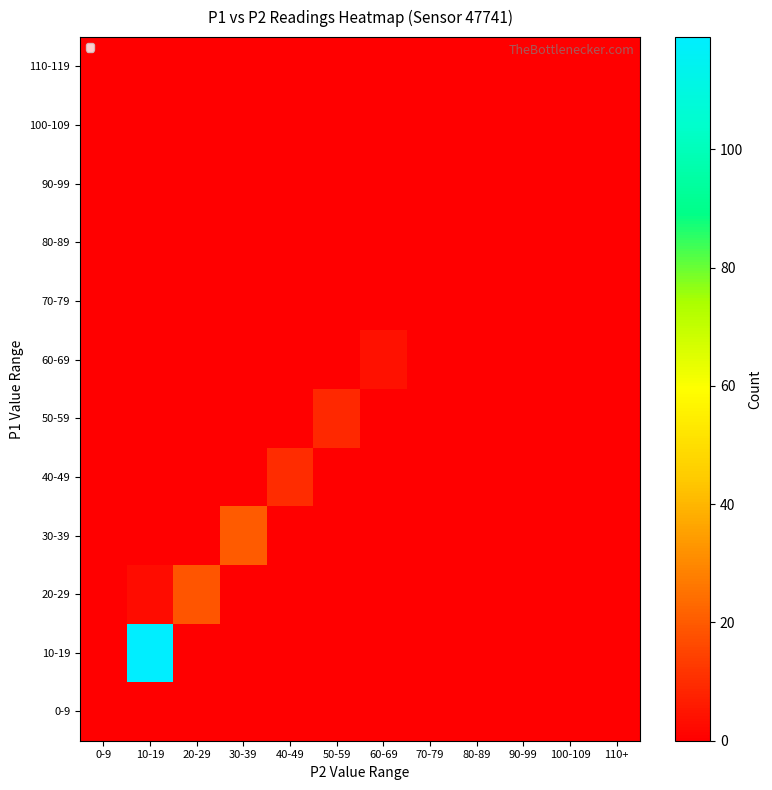

Rank the series at 60-69 from highest to lowest value.

60-69, 0-9, 10-19, 20-29, 30-39, 40-49, 50-59, 70-79, 80-89, 90-99, 100-109, 110-119